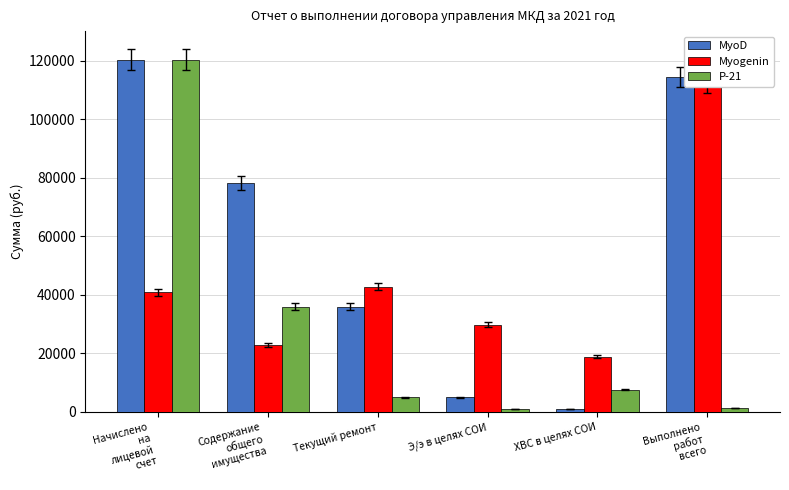

At Начислено
на
лицевой
счет, list the series in order from smallest to largest.

Myogenin, MyoD, P-21